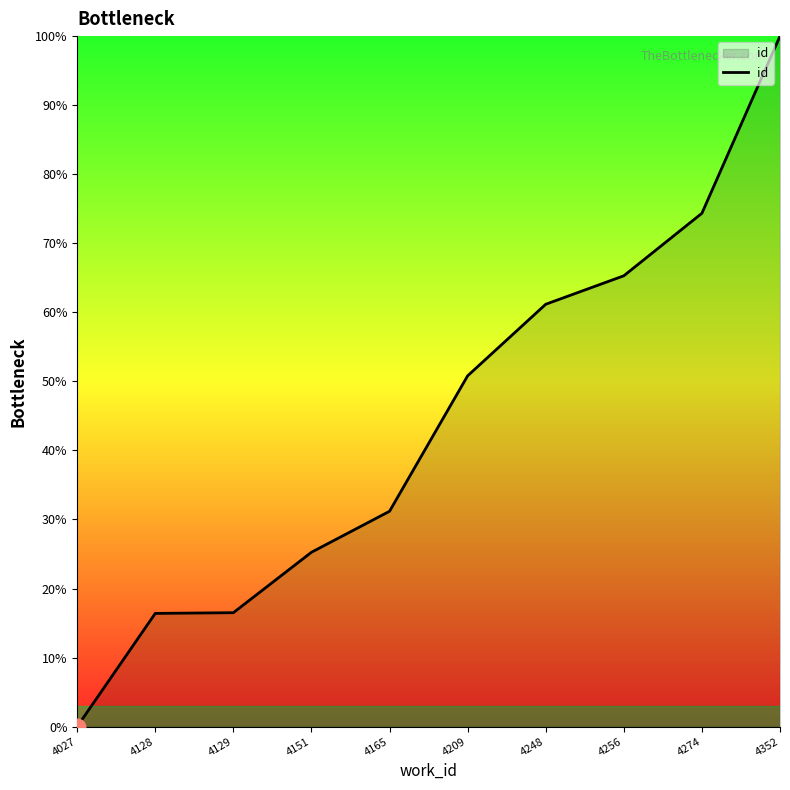

What is the greatest value displayed?

100.0